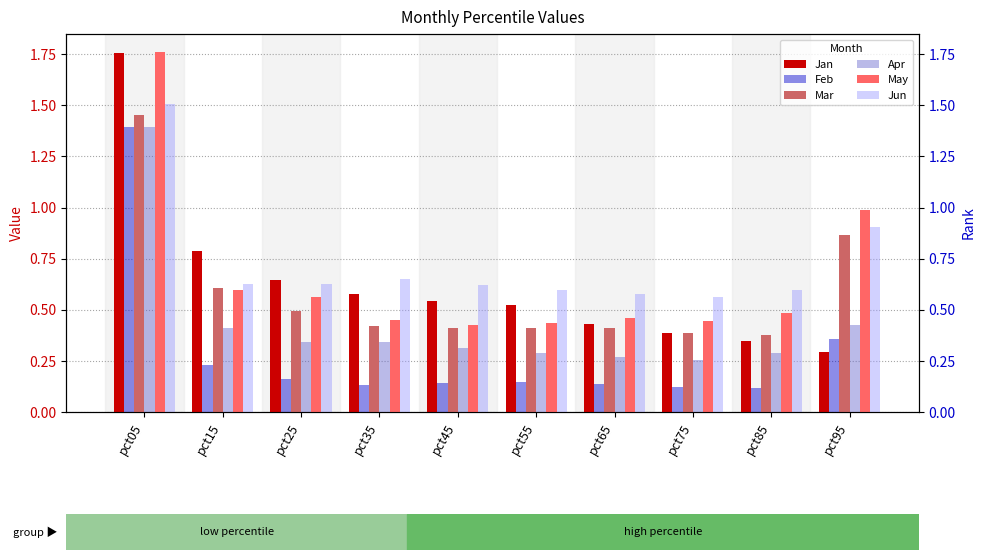

What is the spread (max minus min) of values at pct65?

0.4